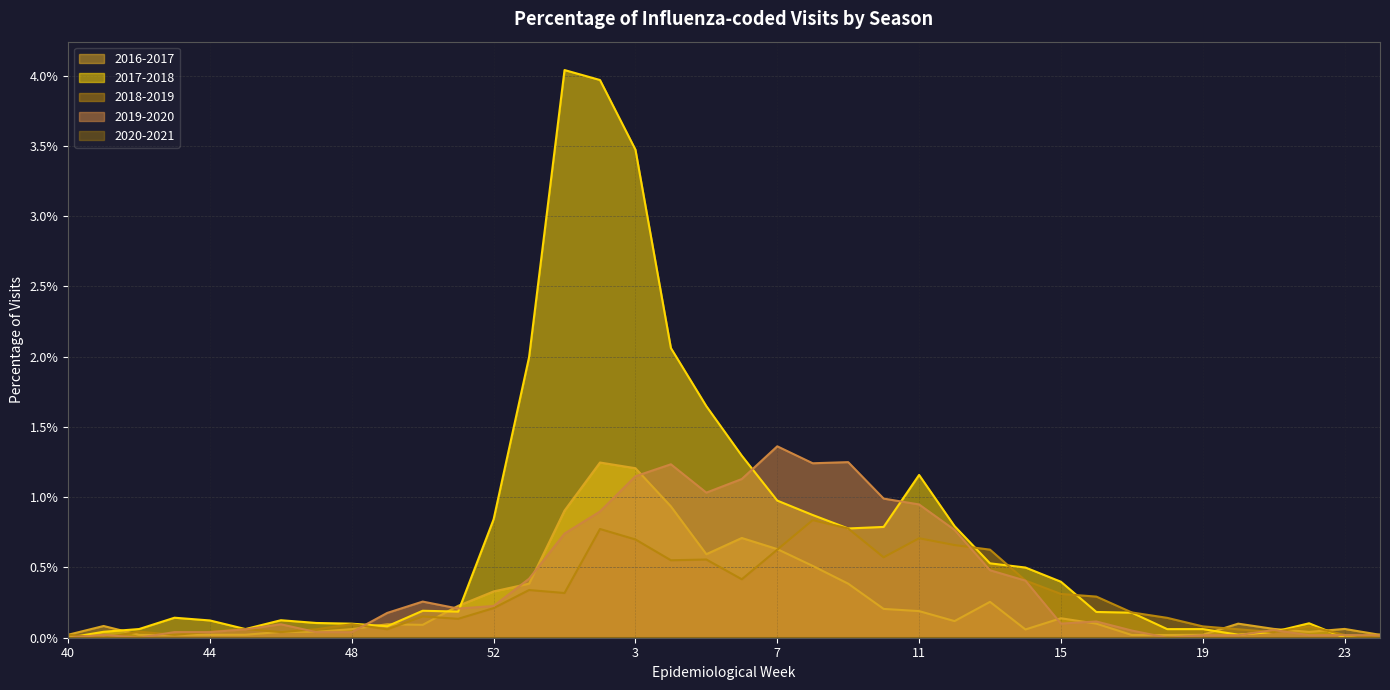

How many interior local peaks does the 2016-2017 series have?

9